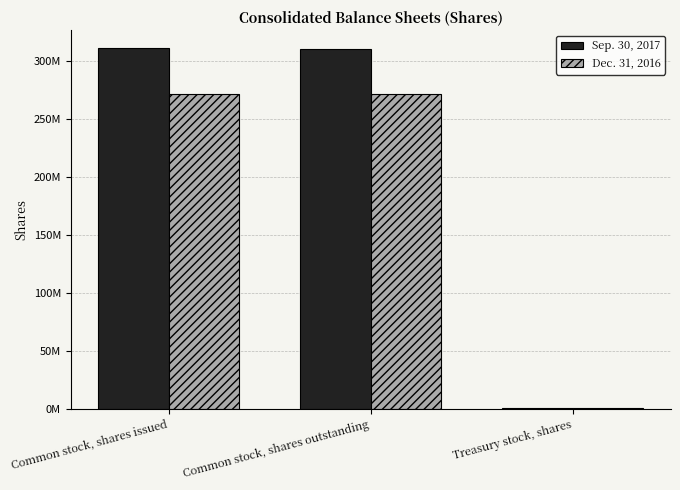

What are all the series names shown in the legend?

Sep. 30, 2017, Dec. 31, 2016